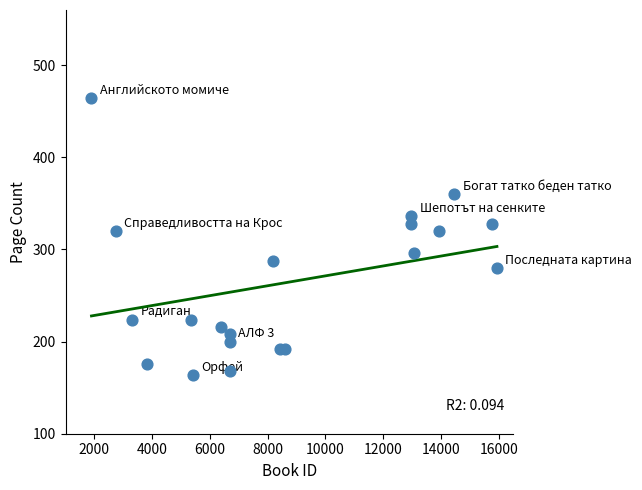

What is the range of X values (max minus min)?

14042